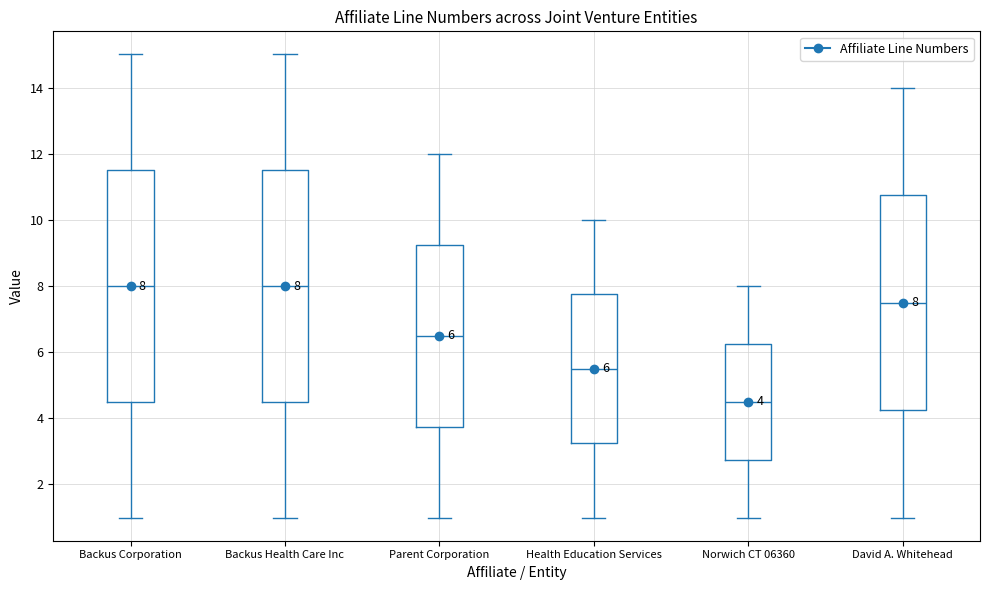

Which box's median line is the lowest?

Norwich CT 06360